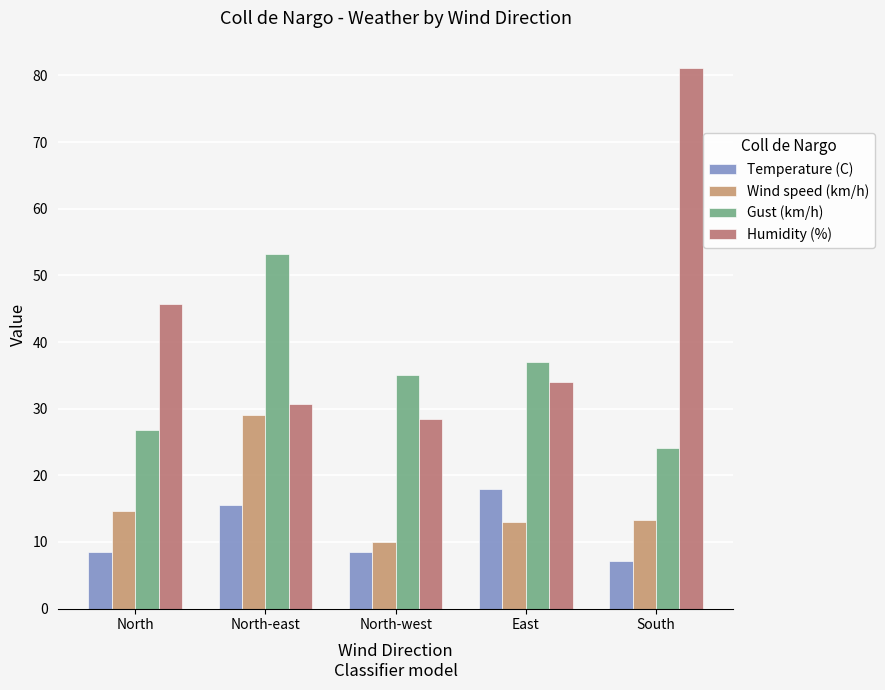

Which series has the widest spread of values?

Humidity (%)